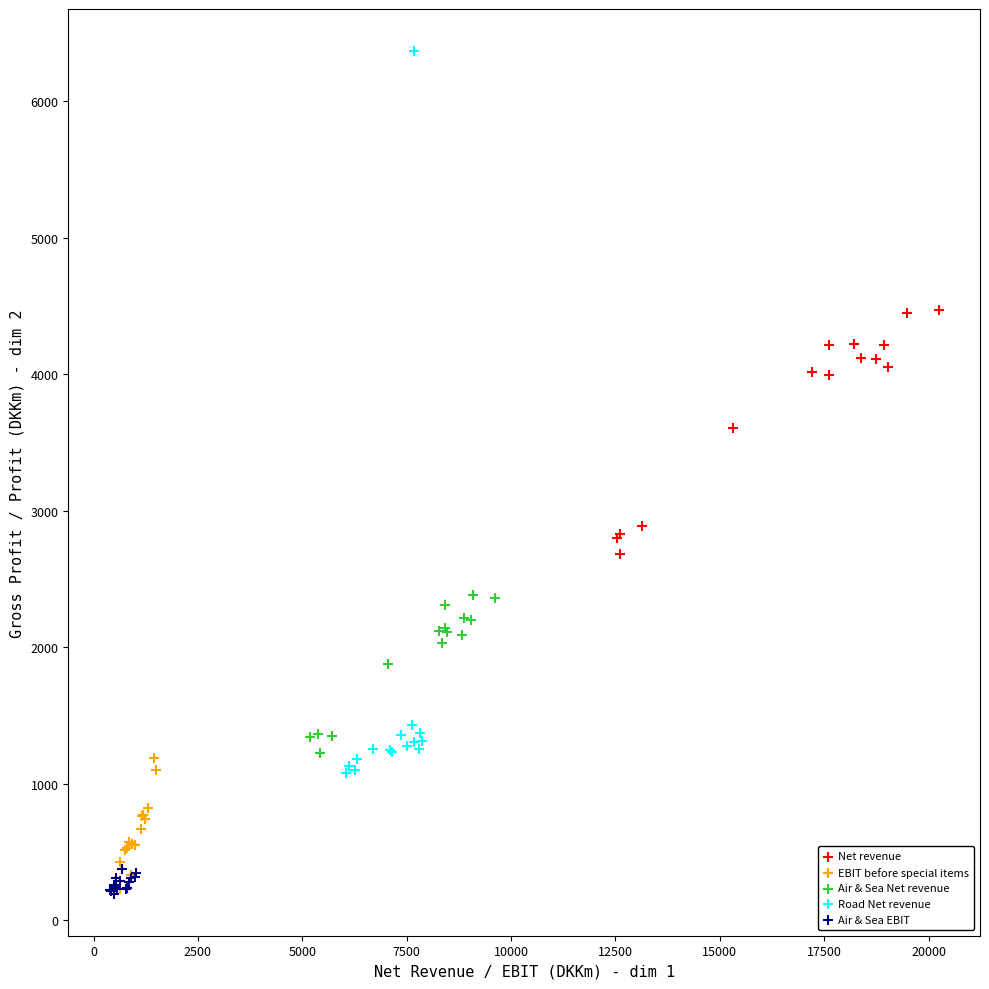

Which series has the largest Y range (max minus min)?

Road Net revenue